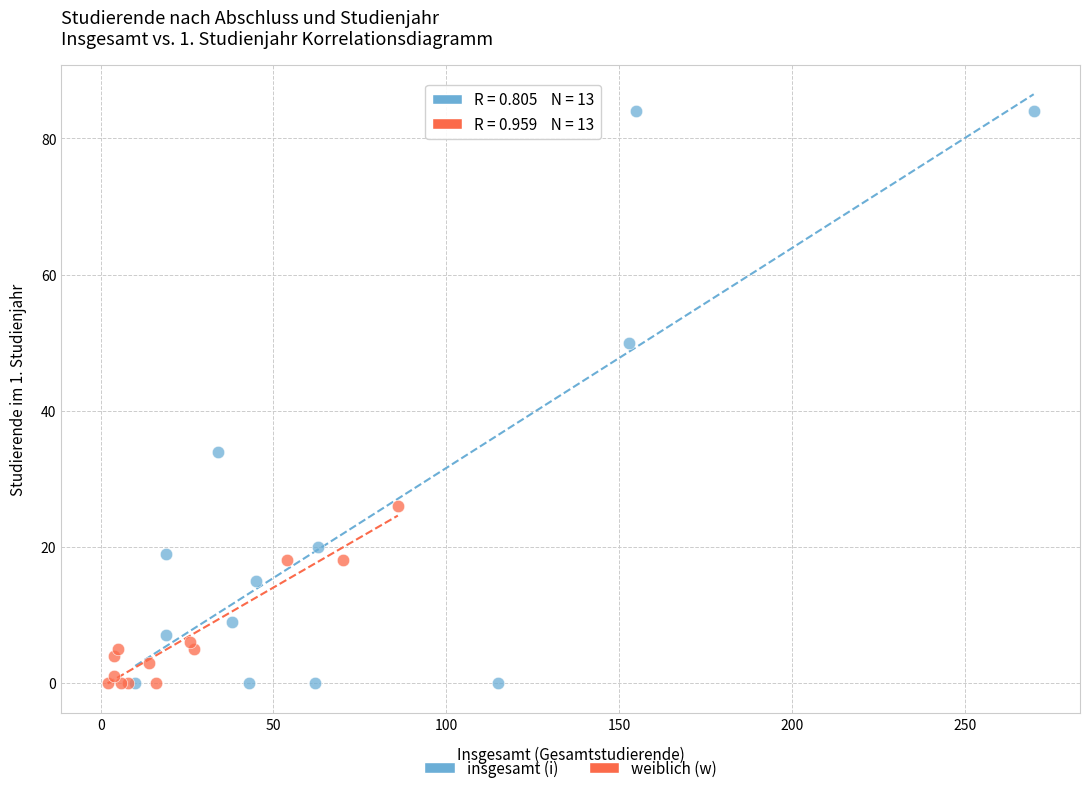

Which series has the largest Y range (max minus min)?

insgesamt (i)